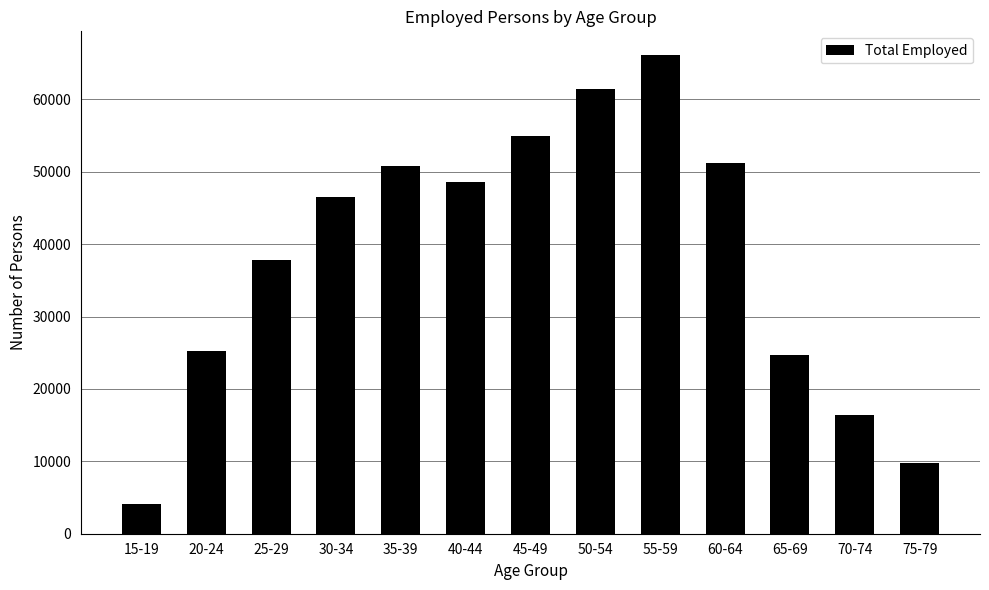

At which label is the value closest to 35129?

25-29